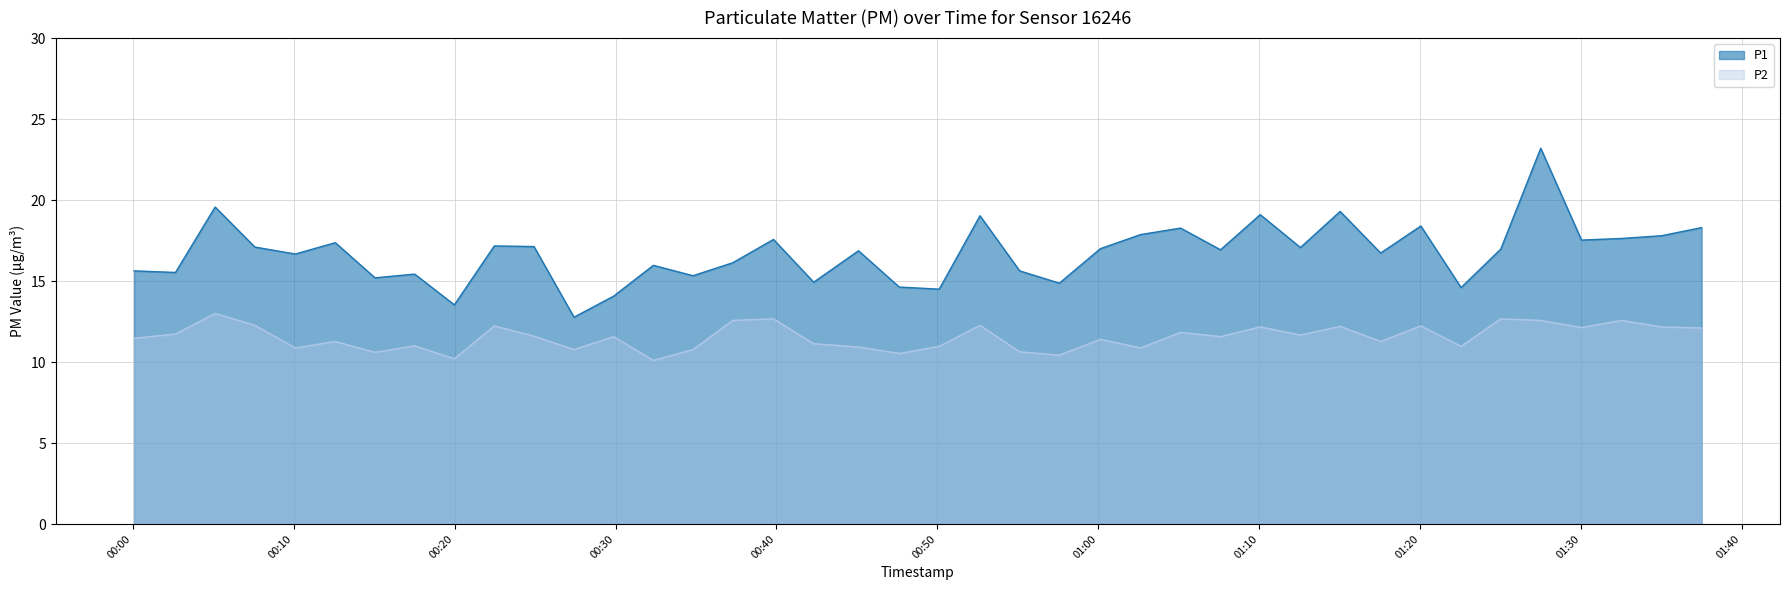

What is the difference between the maximum and minimum values in the P1 series?

10.4